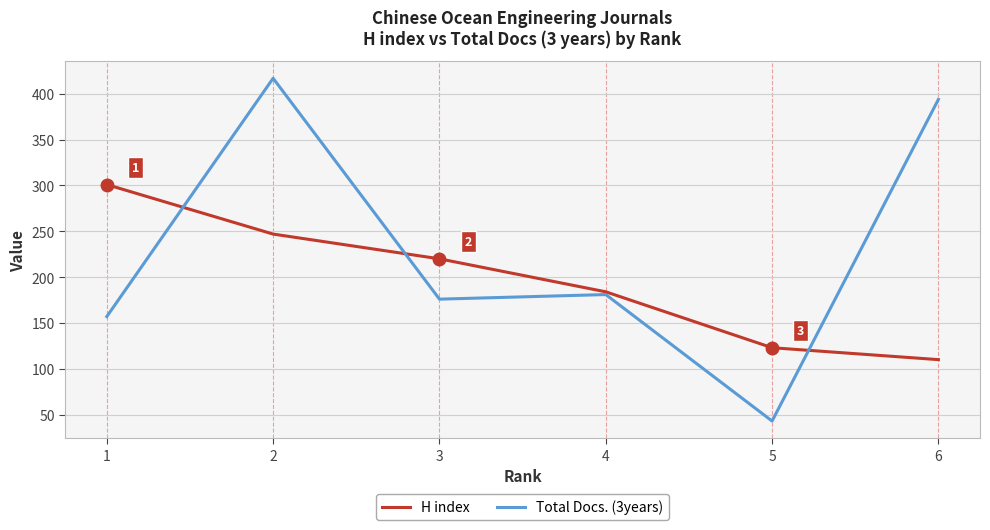

What is the difference between the highest and lowest values at 1?

144